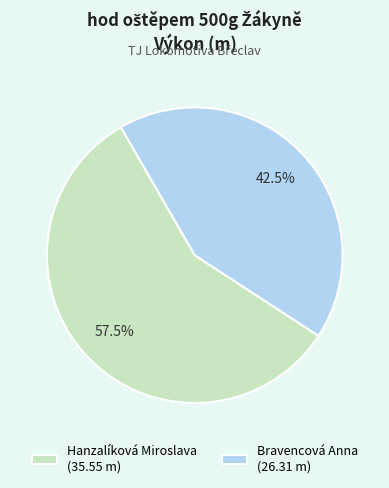

What is the total percentage of Hanzalíková Miroslava and Bravencová Anna?

100.0%